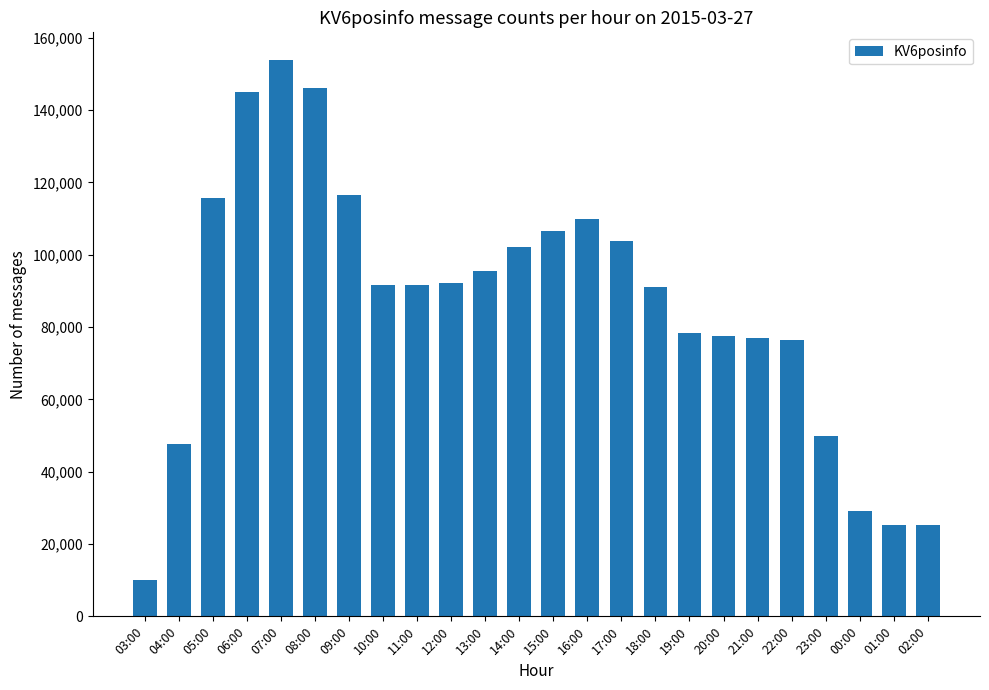

What is the sum of all values?

2058039